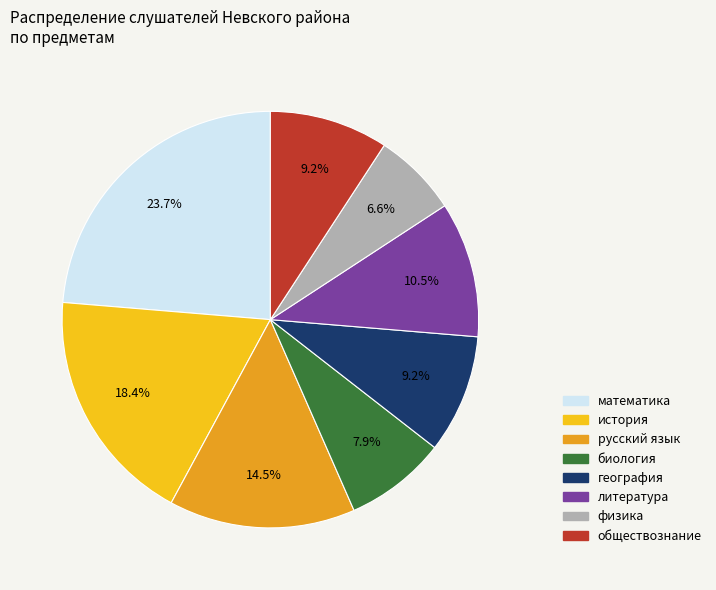

Between история and география, which is larger?

история